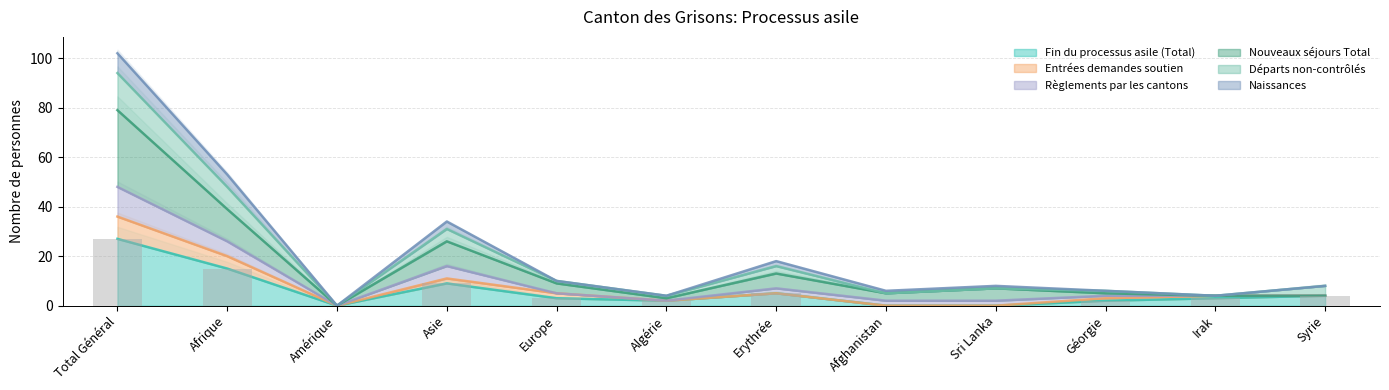

What is the maximum value for Fin du processus asile (Total)?

27